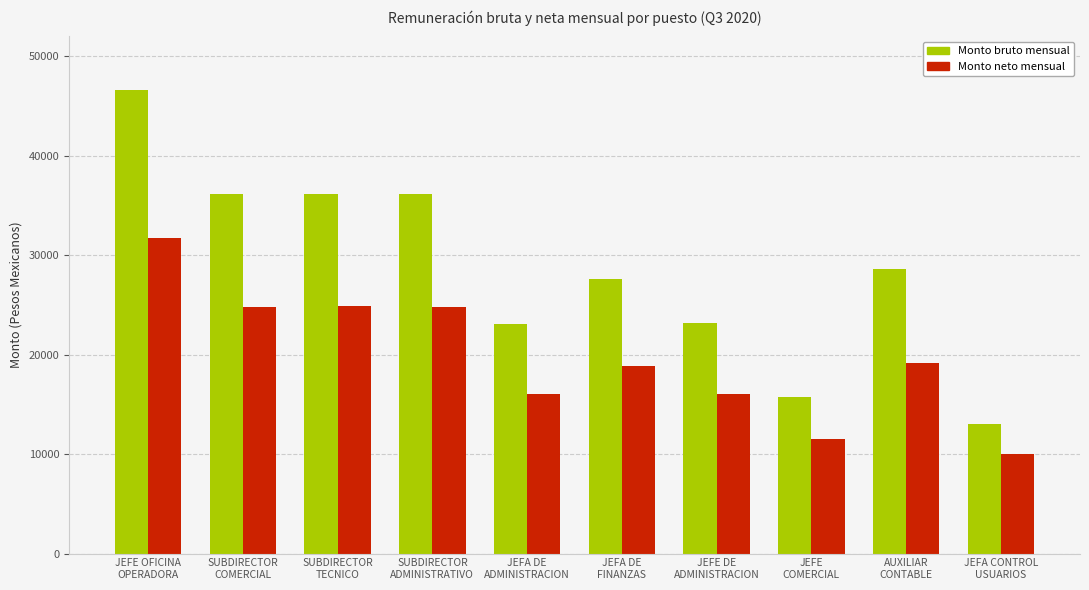

Which series has the largest total across all categories?

Monto bruto mensual